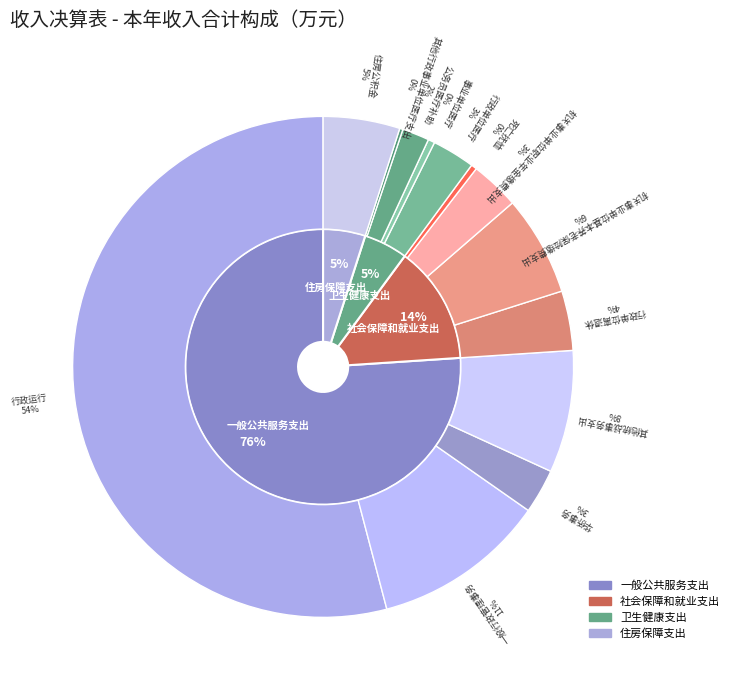

What percentage is the 社会保障和就业支出 slice, to the nearest percent?

14%